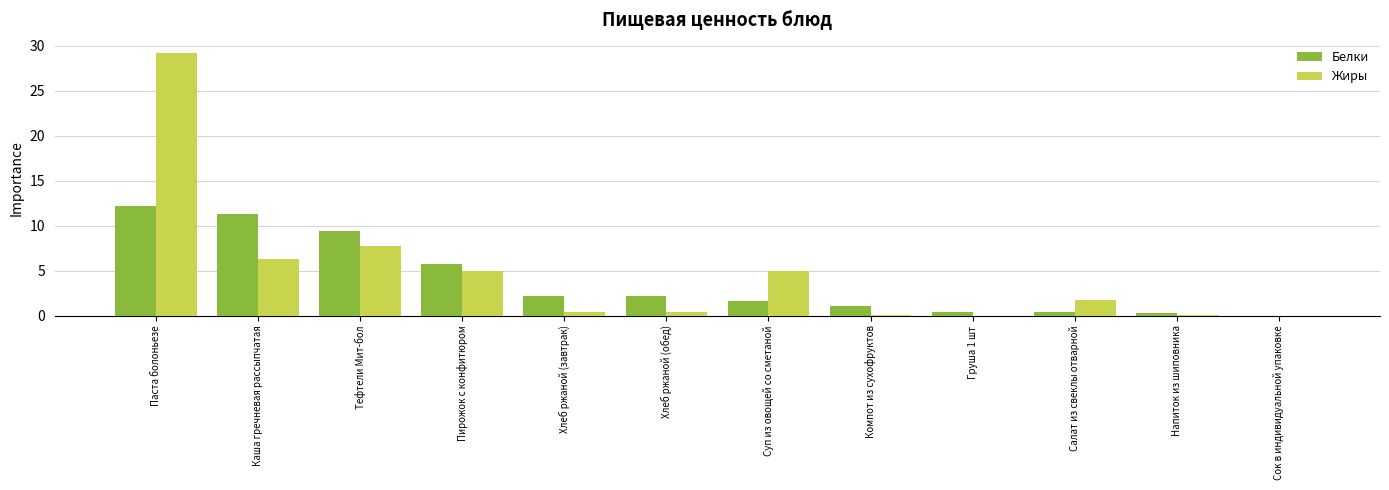

Which series has the largest total across all categories?

Жиры